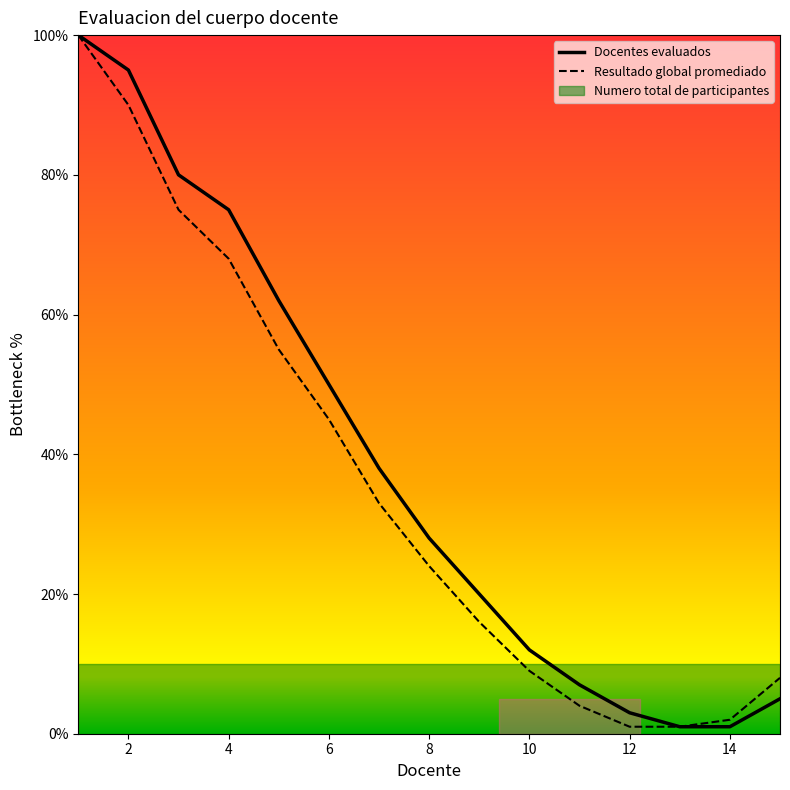

Reading left to right, extract all data points from this chart.

Docentes evaluados: 100	95	80	75	62	50	38	28	20	12	7	3	1	1	5
Resultado global promediado: 100	90	75	68	55	45	33	24	16	9	4	1	1	2	8